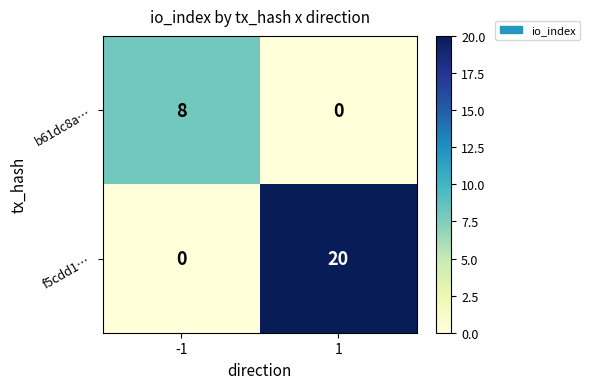

At which category does the chart reach its peak across all series?

1